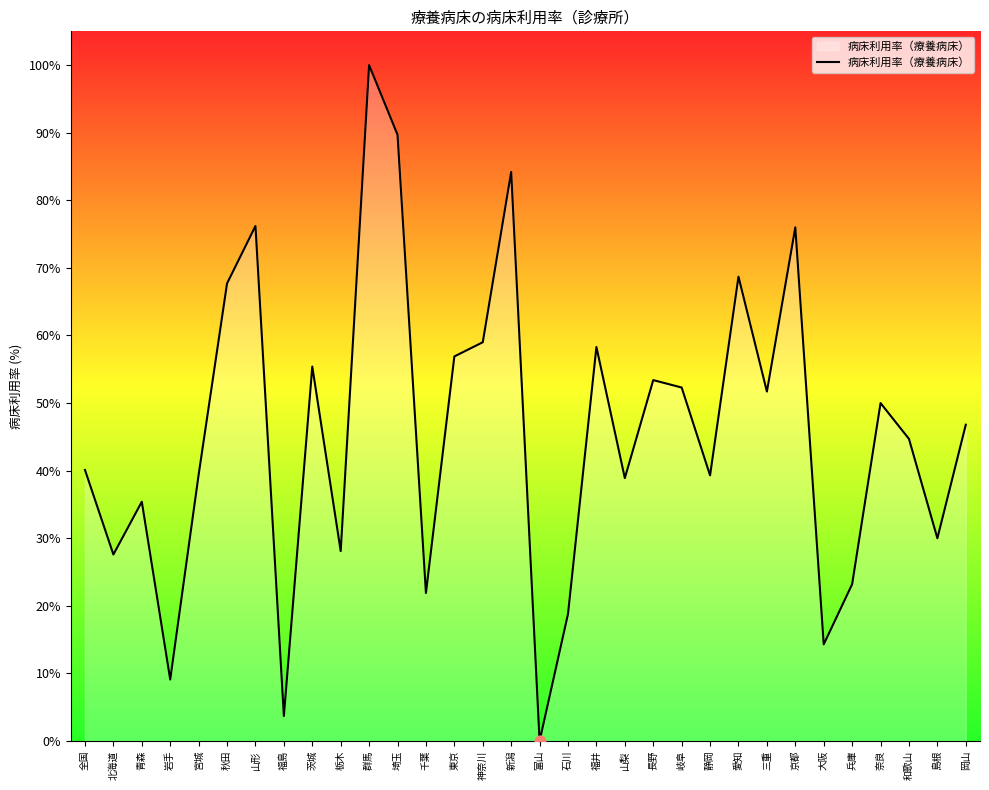

Which has a higher value, 長野 or 栃木?

長野